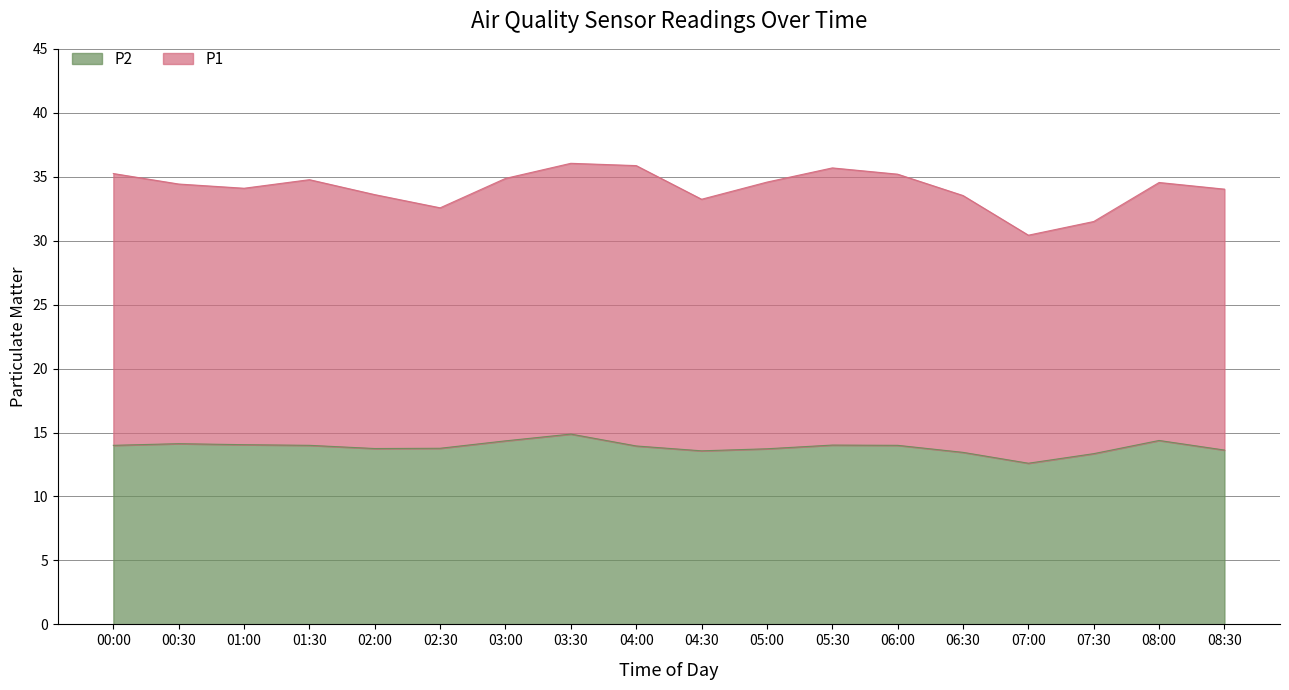

True or false: the data has more than 0 interior local peaks.

True